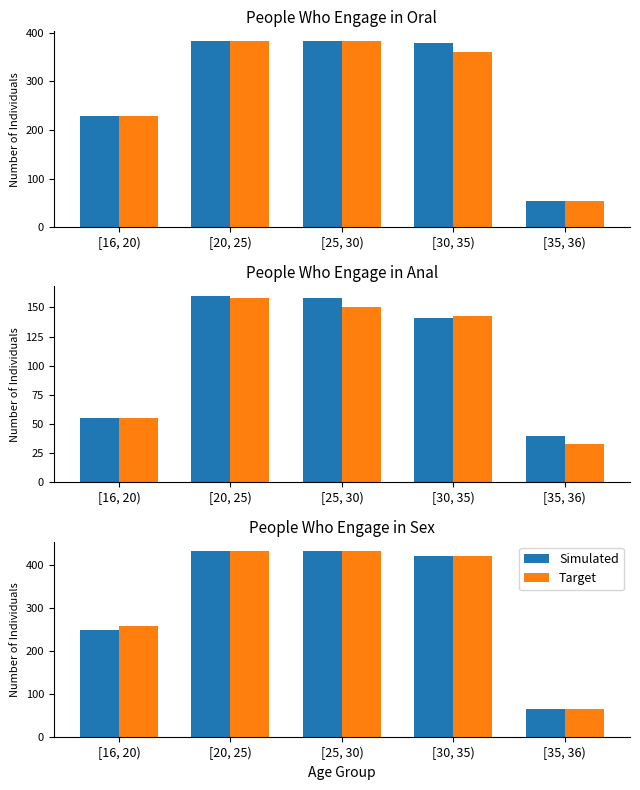

Does the chart contain any negative values?

No